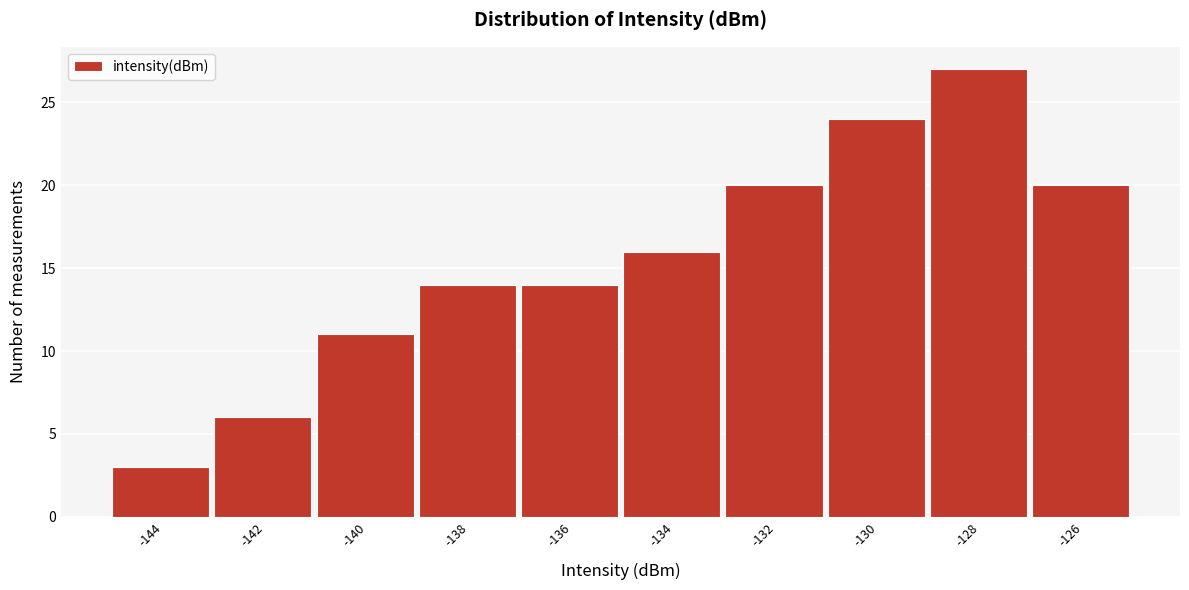

Reading left to right, extract all data points from this chart.

3	6	11	14	14	16	20	24	27	20